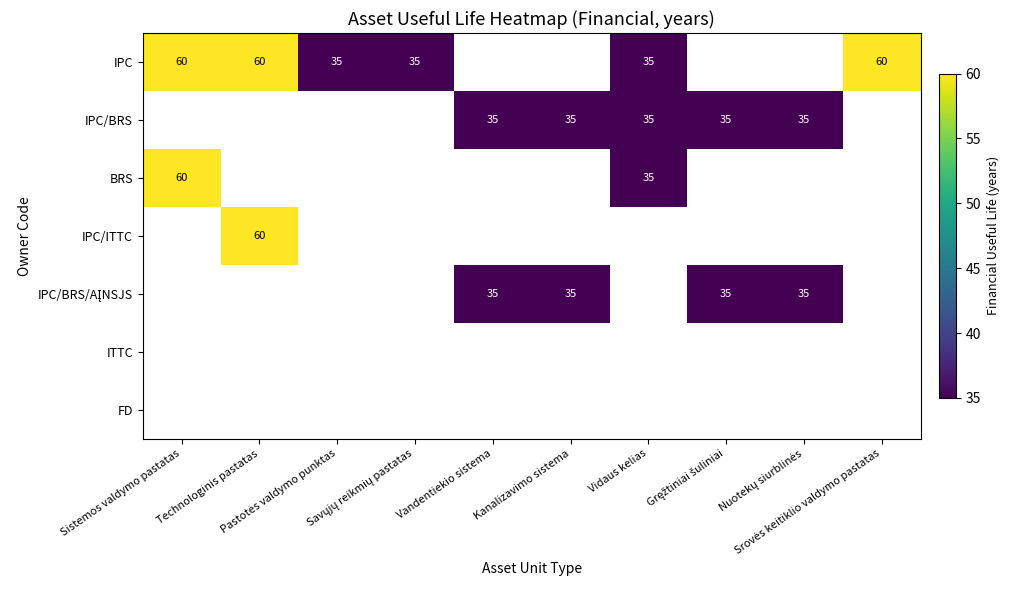

How many positive values does the BRS series have?

2